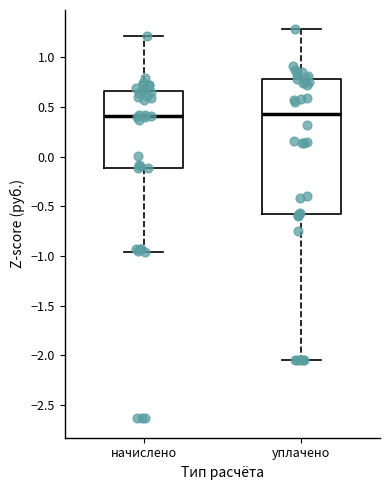

Which box is the tallest, from its lower edge to its upper edge?

уплачено